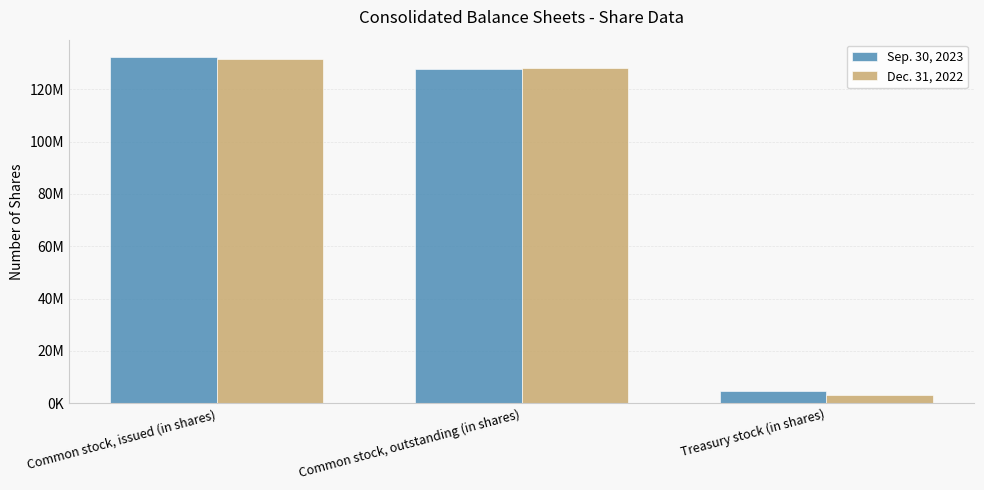

Which category has the lowest value in the Sep. 30, 2023 series?

Treasury stock (in shares)